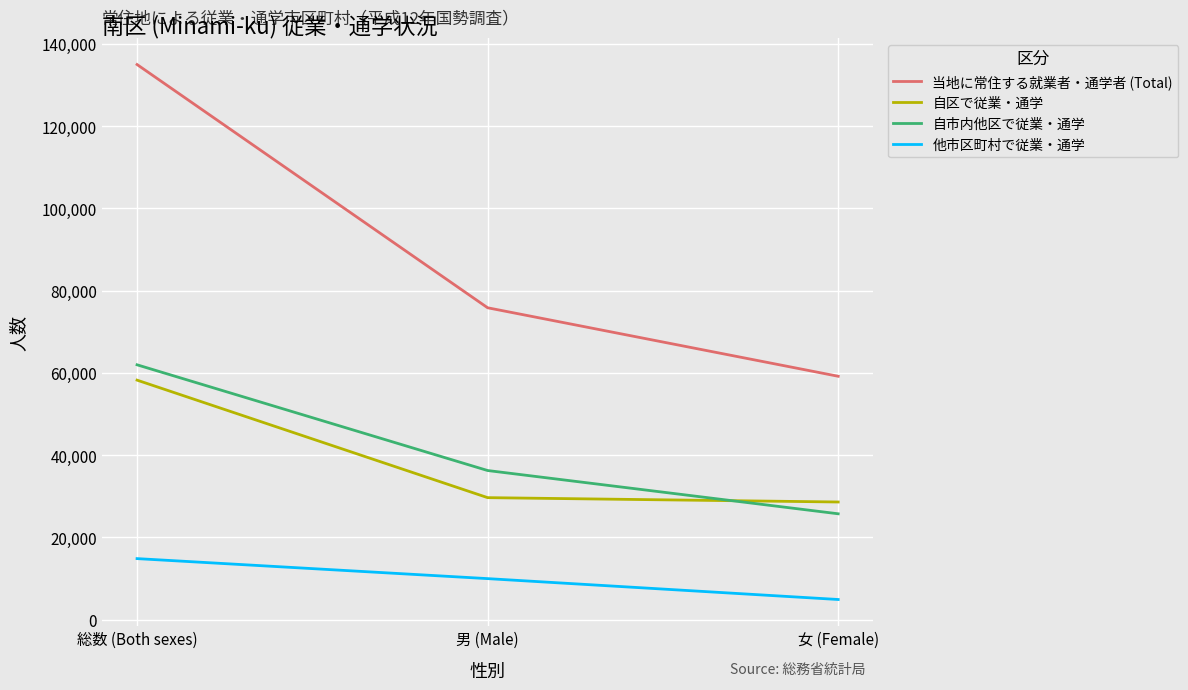

What is the approximate value of 当地に常住する就業者・通学者 (Total) at 女 (Female), to the nearest 100?

59200